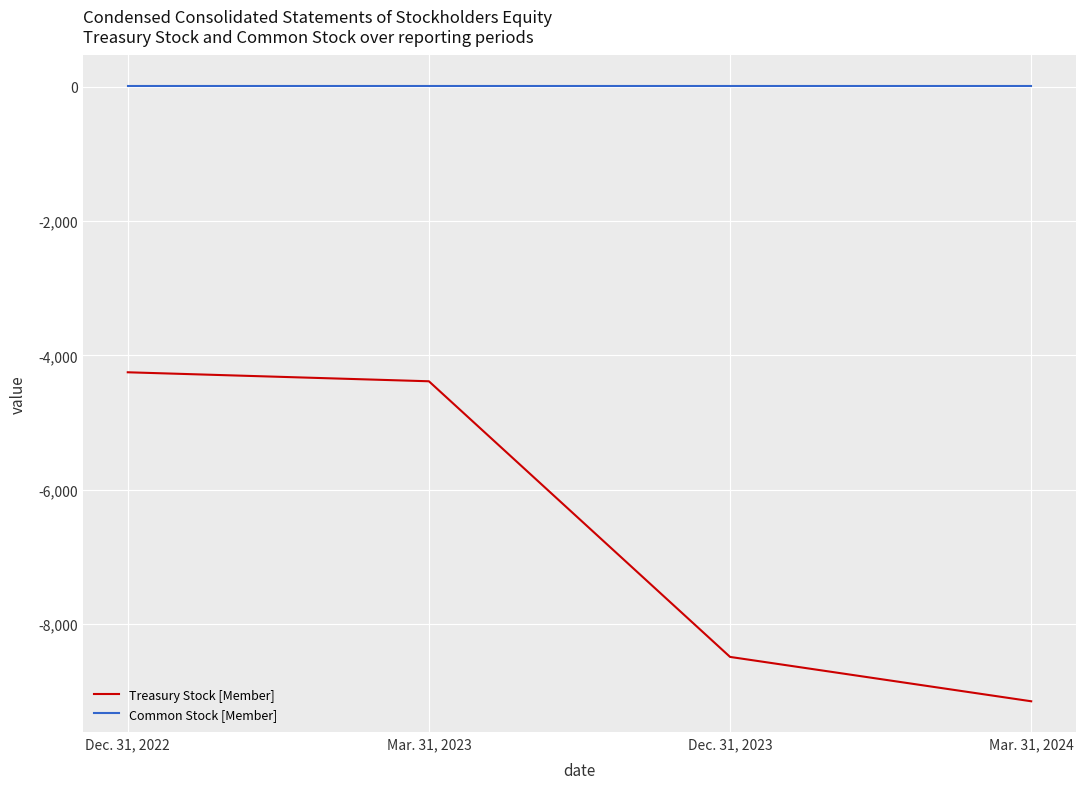

Which series has the largest range (max minus min)?

Treasury Stock [Member]